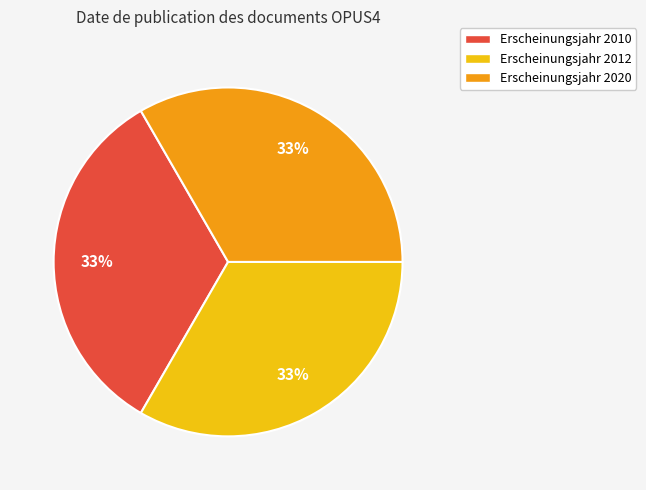

Is there a majority slice in this chart?

No